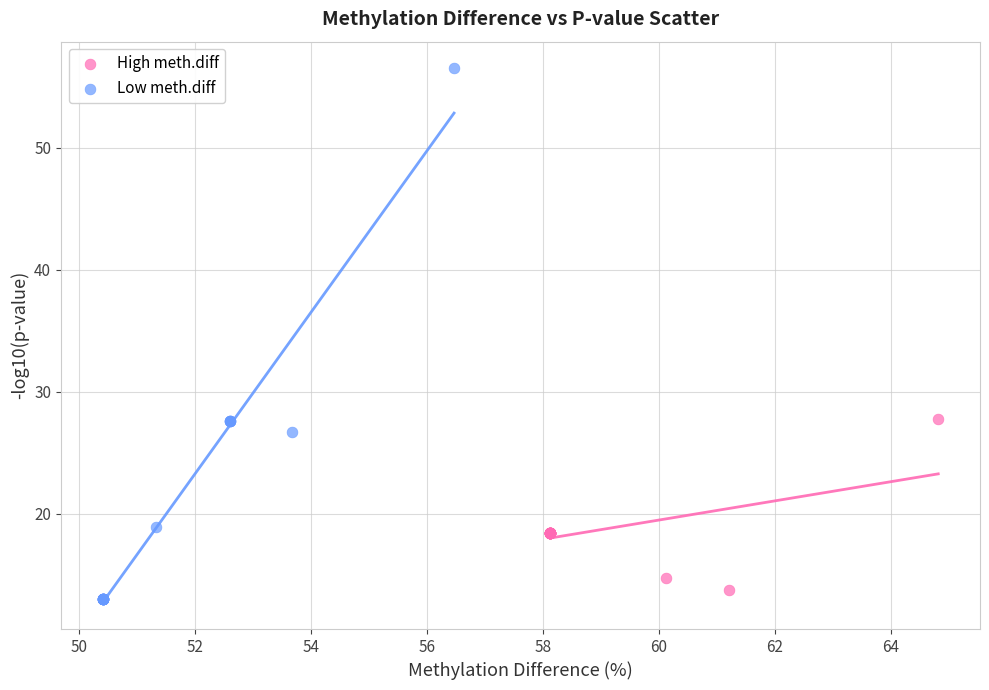

Which series reaches the maximum Y coordinate?

Low meth.diff